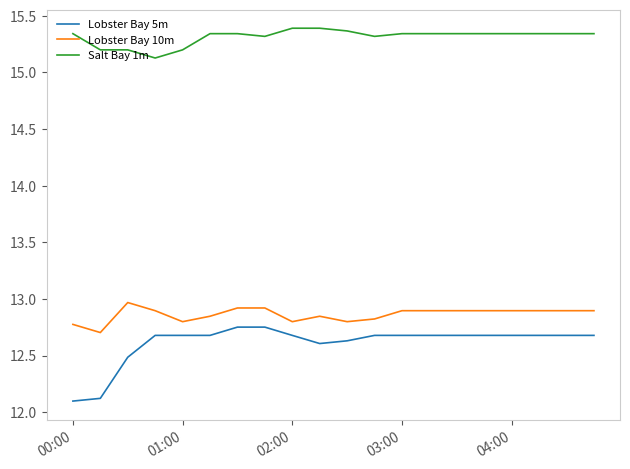

Which series has the largest total across all categories?

Salt Bay 1m